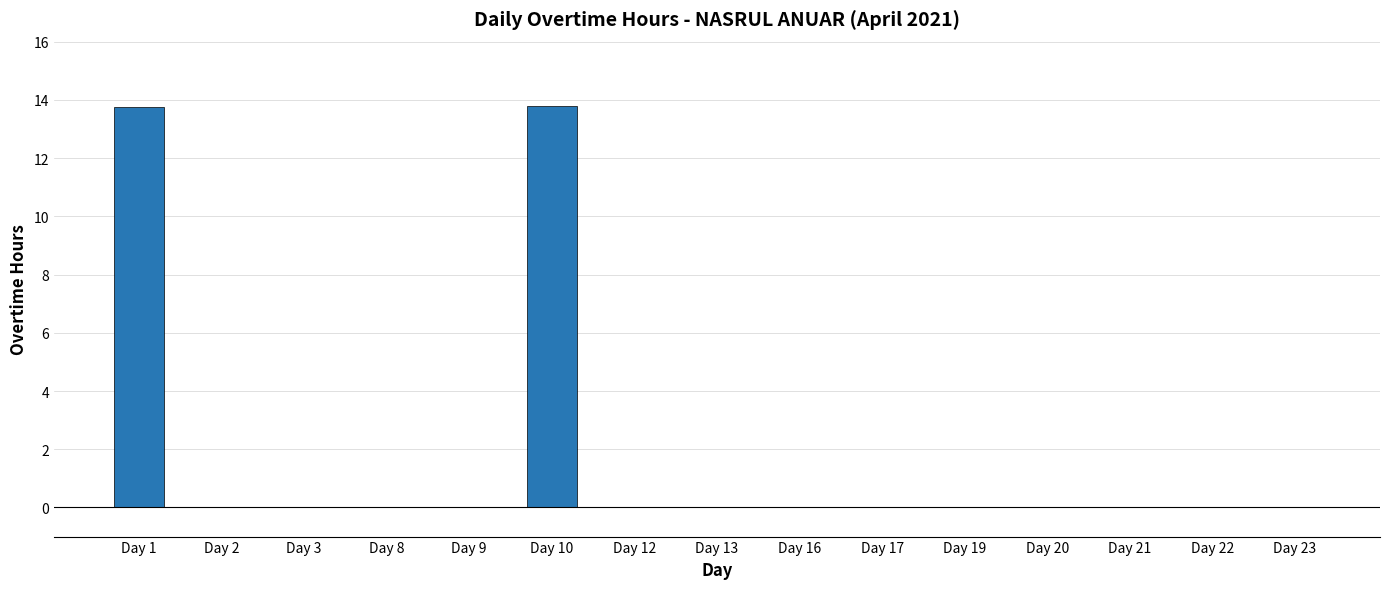

The chart shows a value of 0.0 at Day 17. True or false?

True